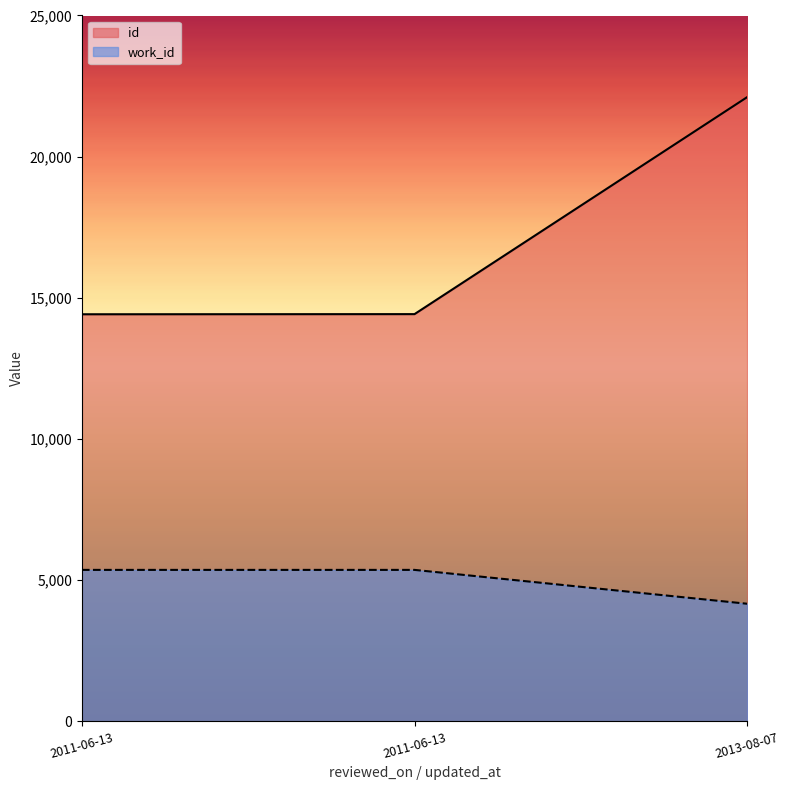

What is the sum of all work_id values?

14899